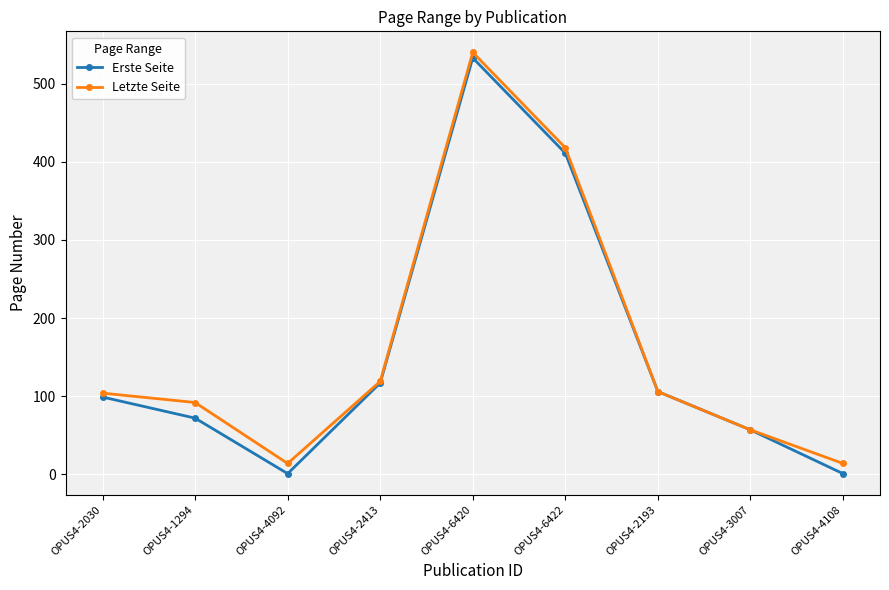

Which category has the highest value in the Erste Seite series?

OPUS4-6420